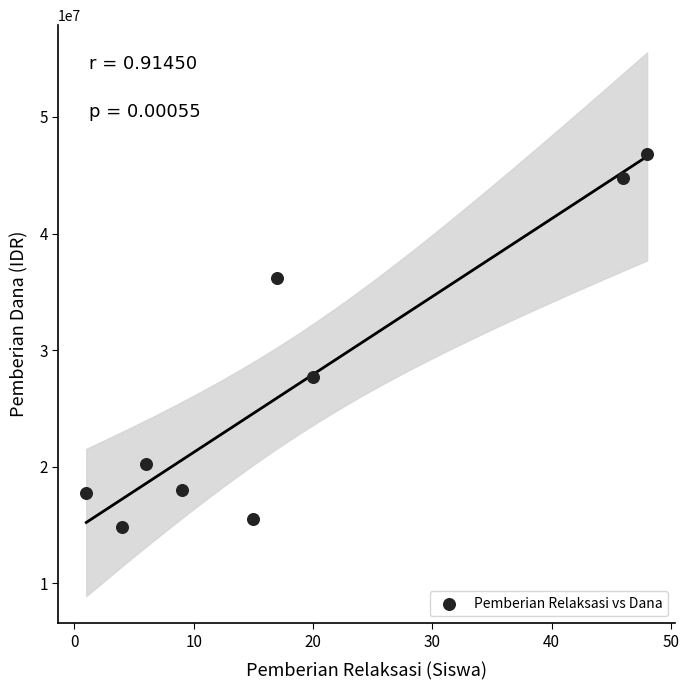

What Y value in the scatter plot is closest to 30825000?

27675000